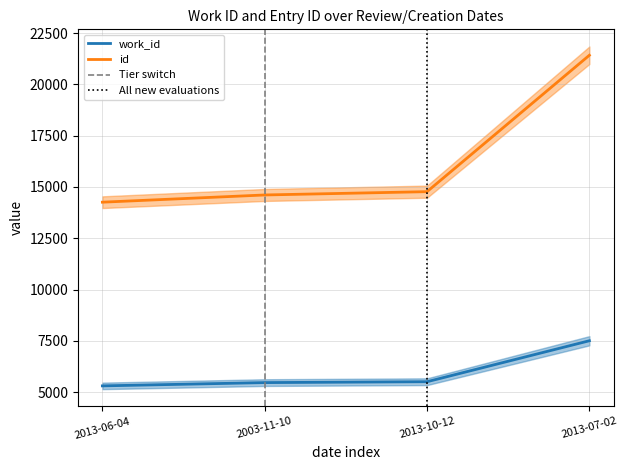

What position from the left is 2003-11-10?

2